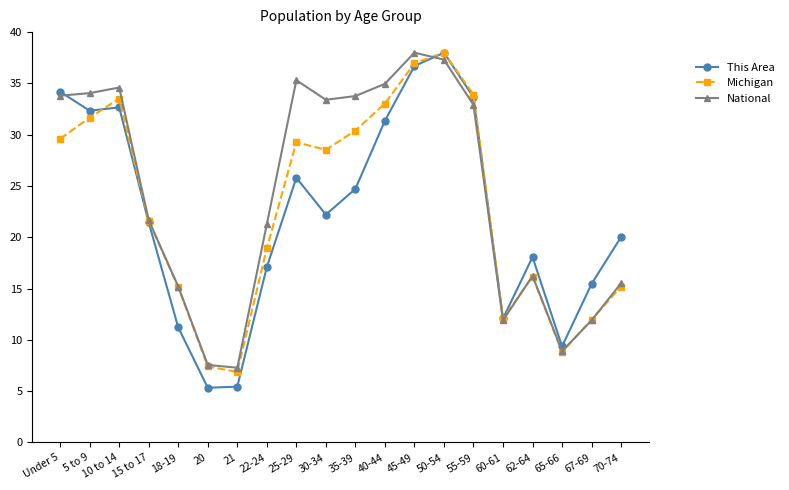

True or false: Michigan has a value of 12.1 at 65-66.

False